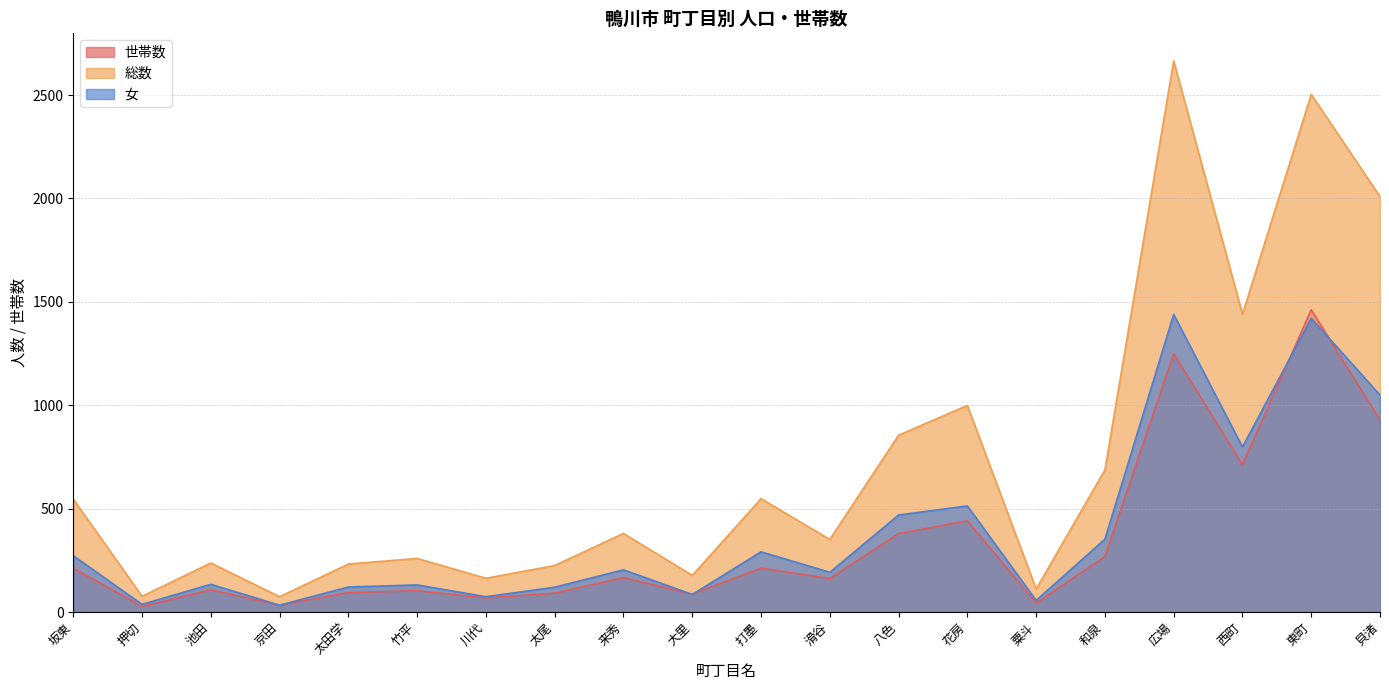

List the labels in order of 女 value, largest first.

広場, 東町, 貝渚, 西町, 花房, 八色, 和泉, 打墨, 坂東, 来秀, 滑谷, 池田, 竹平, 太田学, 太尾, 大里, 川代, 粟斗, 押切, 京田